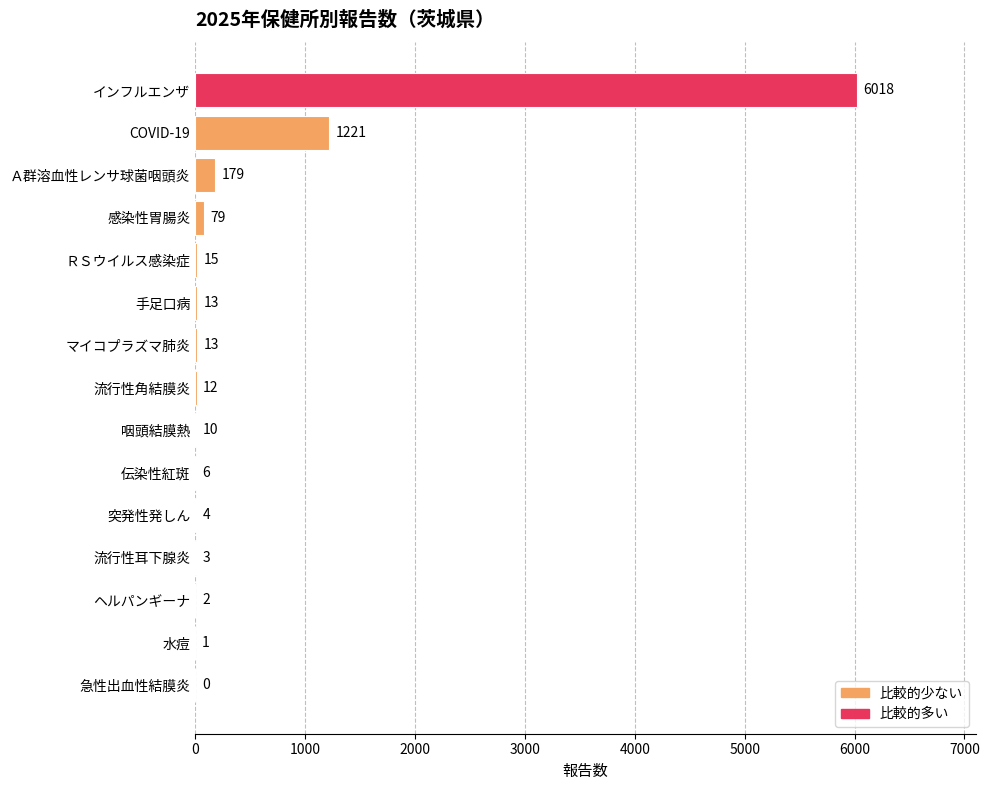

Is it true that the value at 突発性発しん is 4?

True